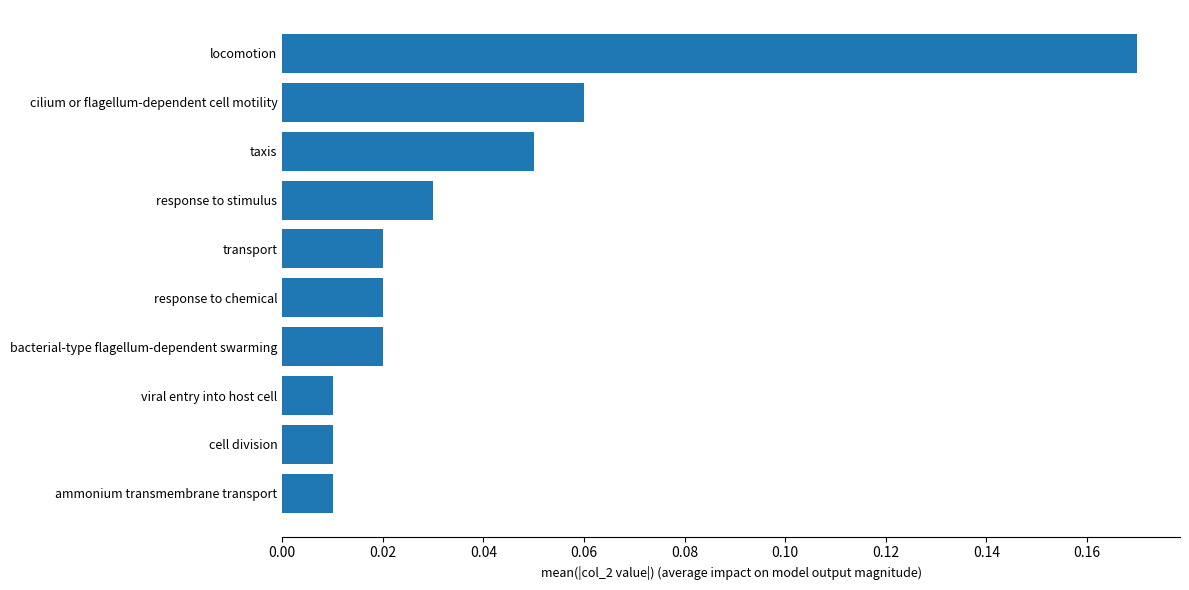

What is the sum of all values?

0.4